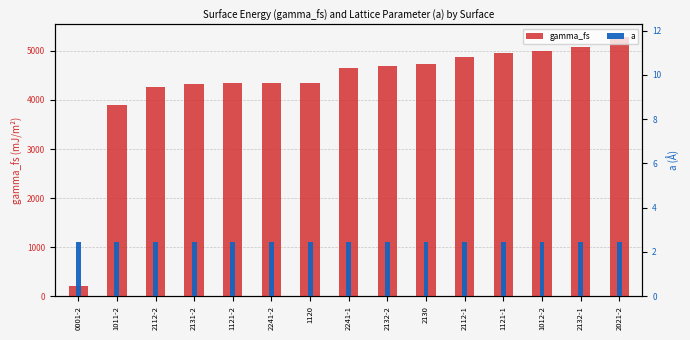

True or false: gamma_fs has a value of 7775.0 at 2021-2.

False